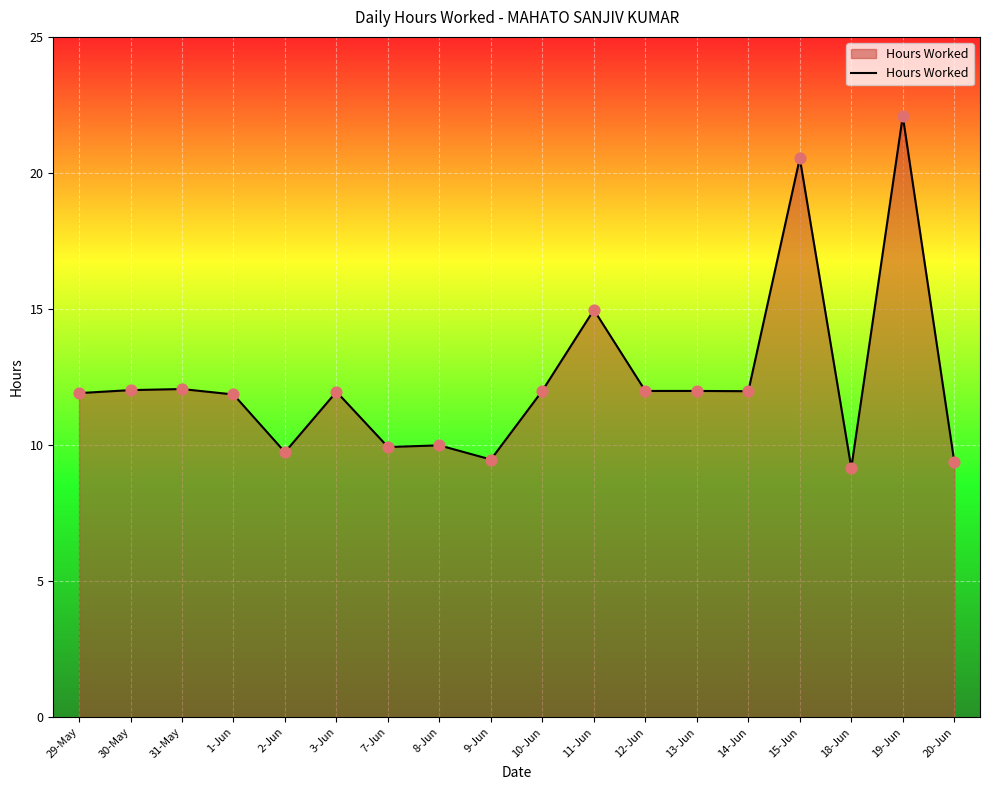

What is the change in value from 19-Jun to 20-Jun?

-12.7